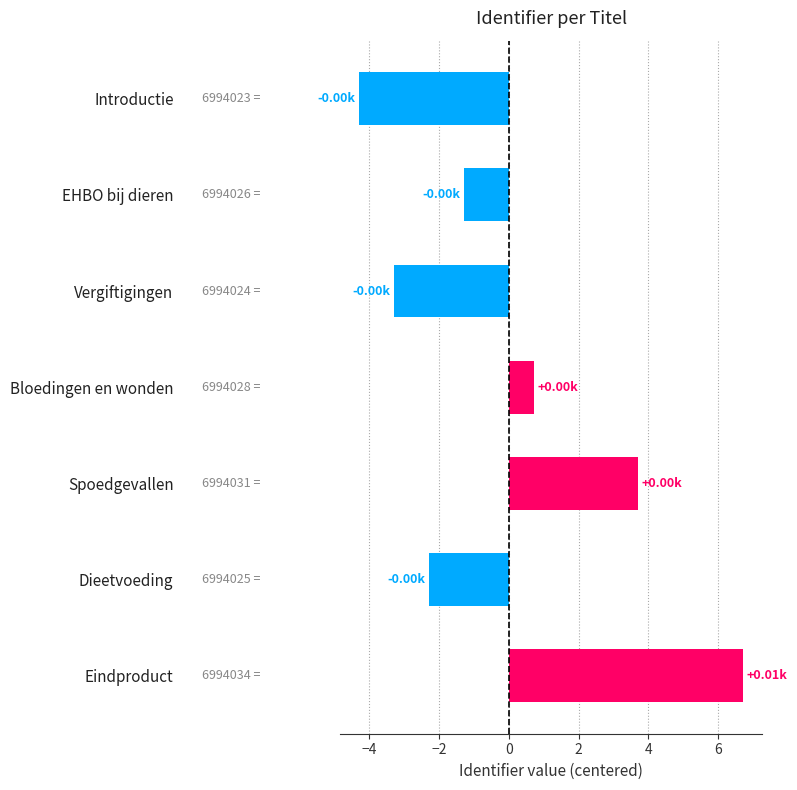

Does the chart contain stacked bars?

No